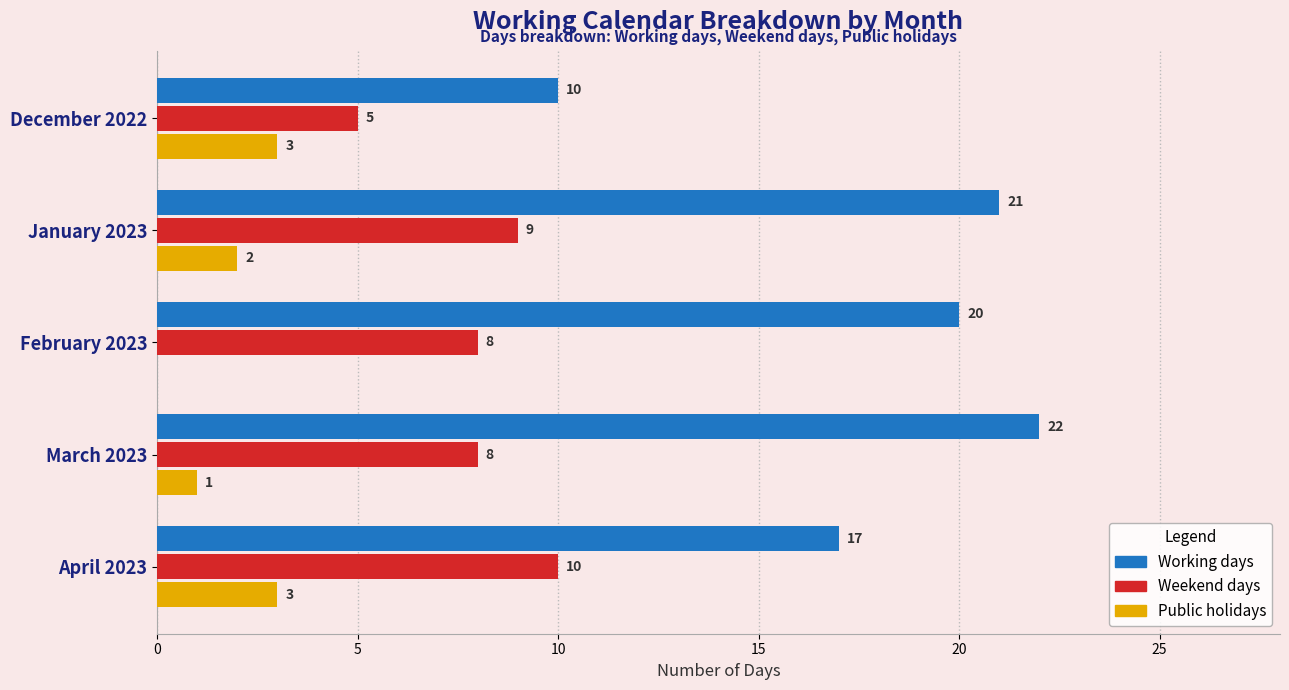

True or false: Working days has a value of 22 at March 2023.

True